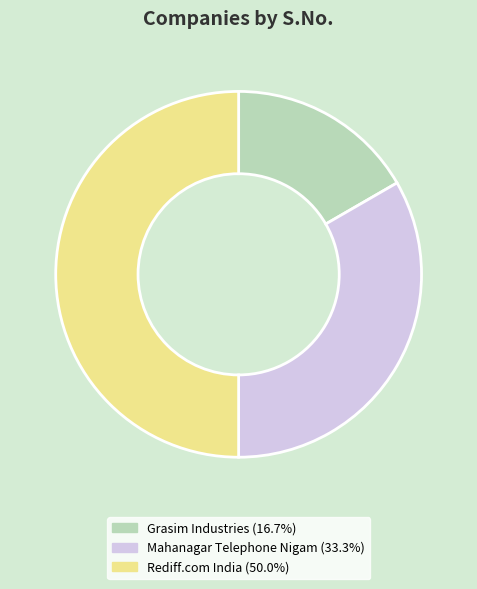

True or false: Mahanagar Telephone Nigam accounts for 40% of the total.

False